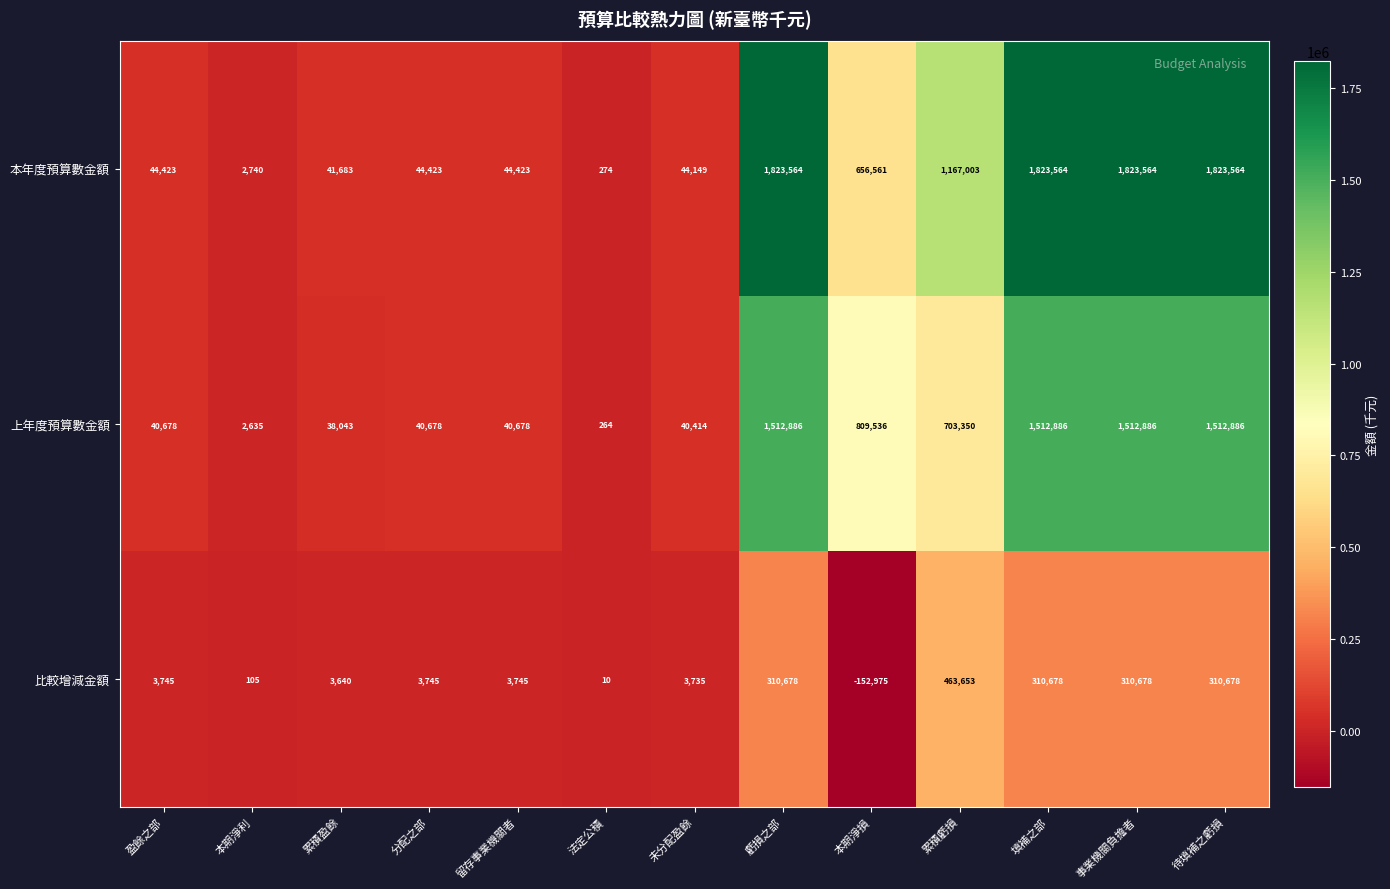

What is the spread (max minus min) of values at 本期淨損?

962511